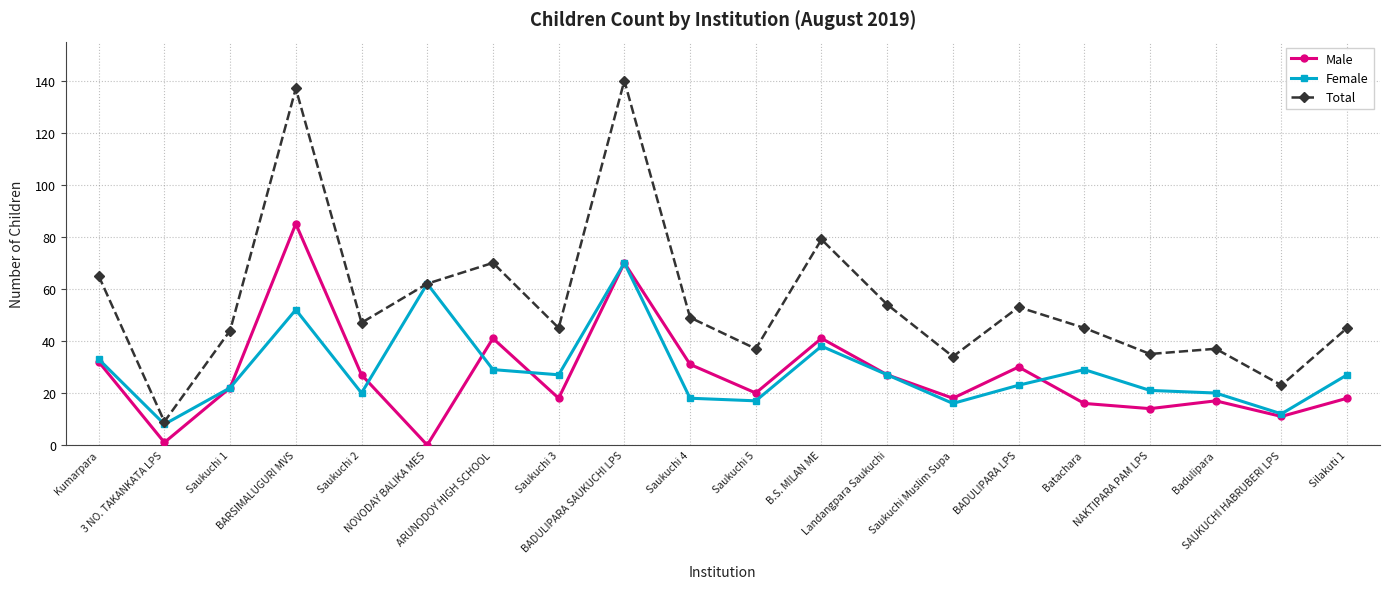

What is the sum of the Female values at Saukuchi 4 and Silakuti 1?

45